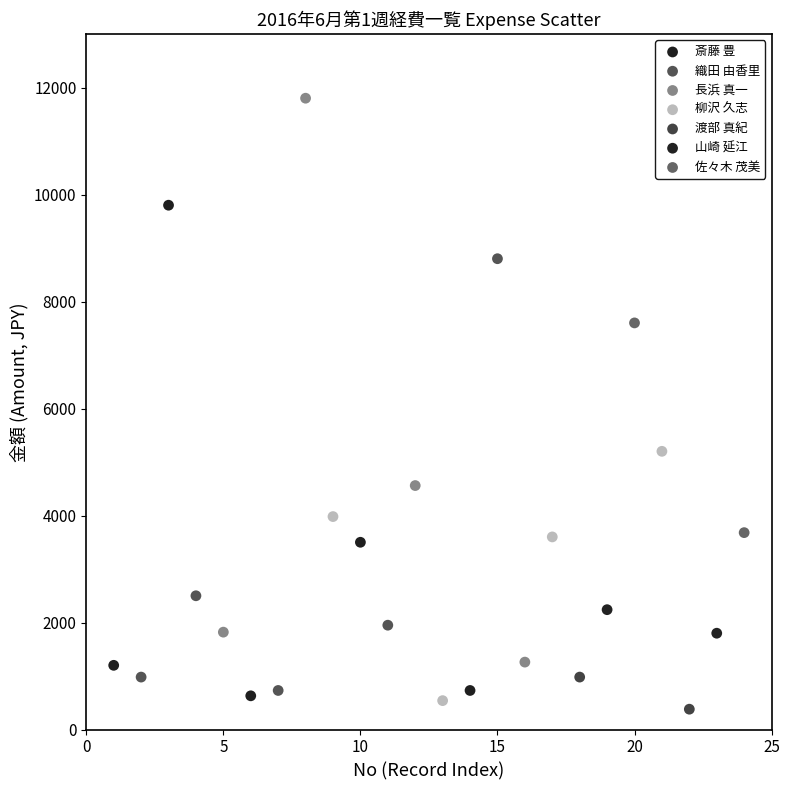

Which series has the widest spread of Y values?

長浜 真一